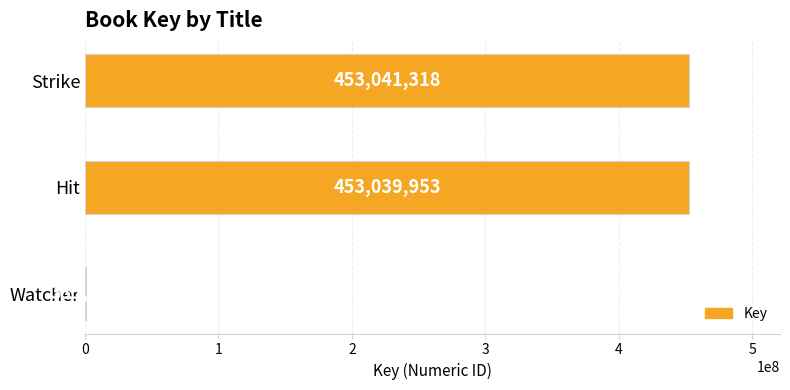

The chart shows a value of 668271604 at Strike. True or false?

False